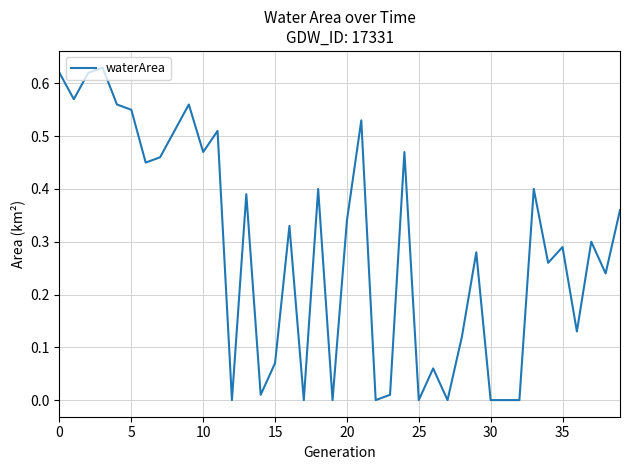

True or false: the data shows 0.2 at 0.

False